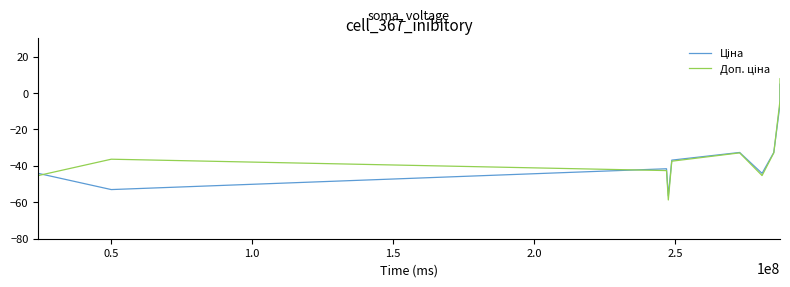

What is the minimum value shown in the chart?

-68.0